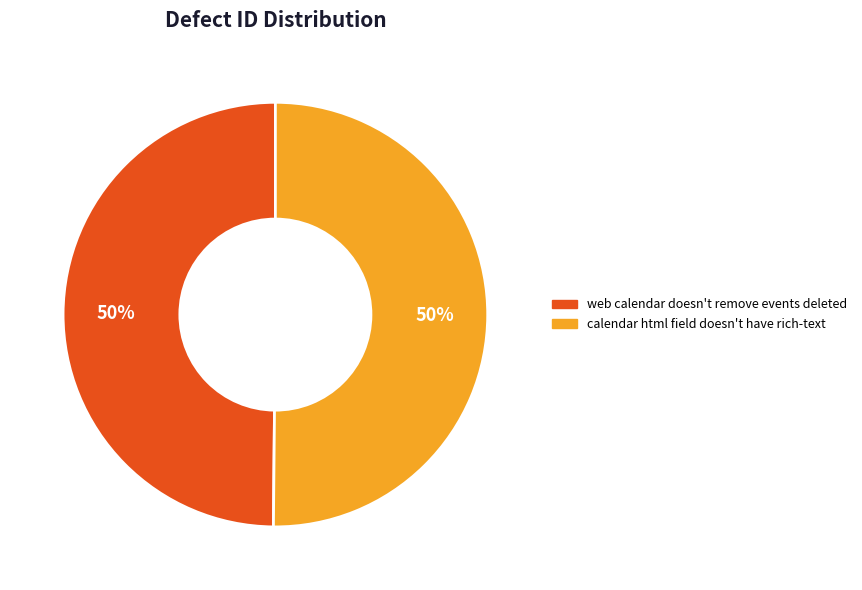

The calendar html field doesn't have rich-text slice represents 40% of the pie. True or false?

False